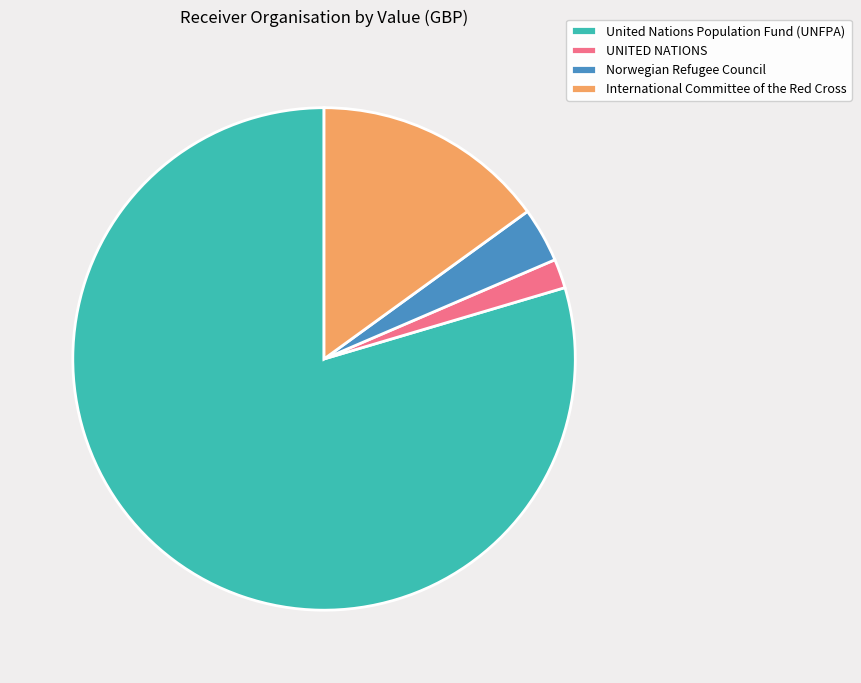

How many segments does this pie chart have?

4